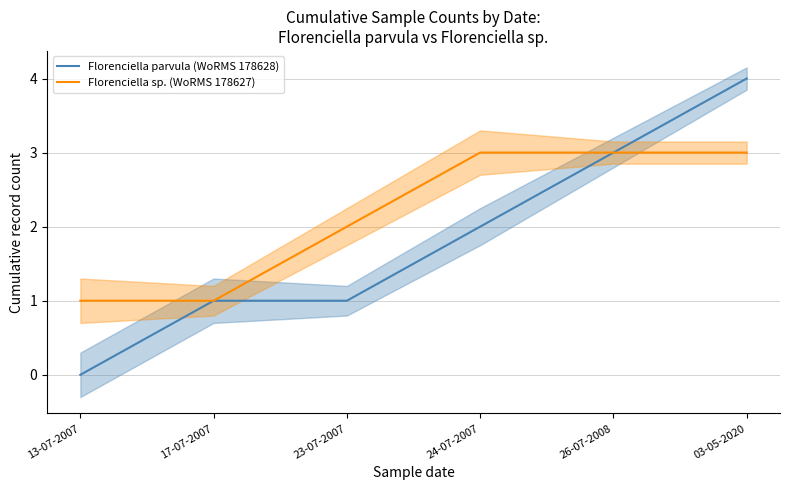

Which label corresponds to the largest value in the chart?

03-05-2020